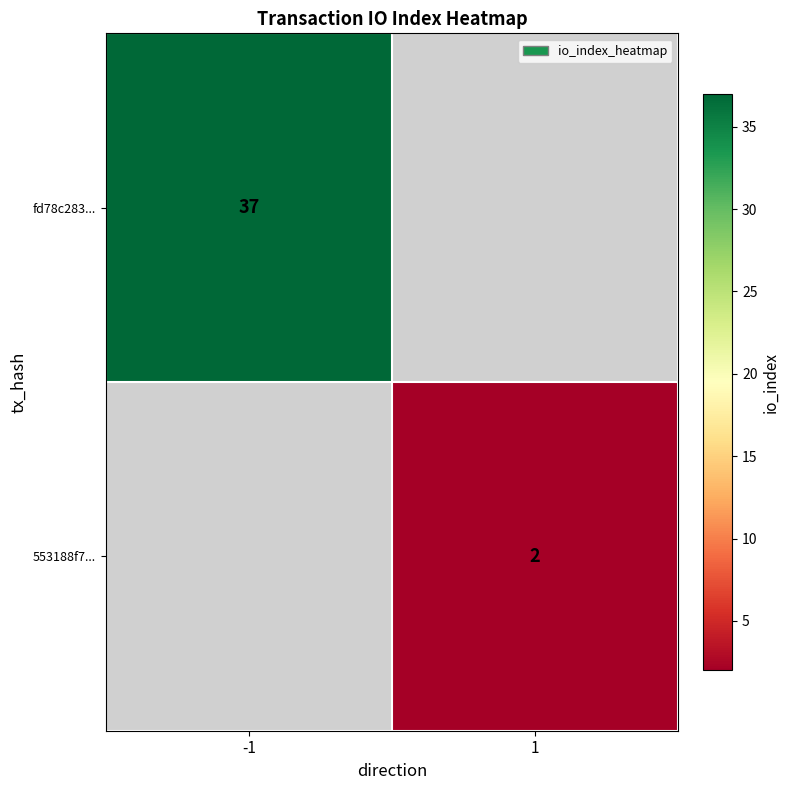

True or false: 553188f7... has a value of 1 at 1.

False